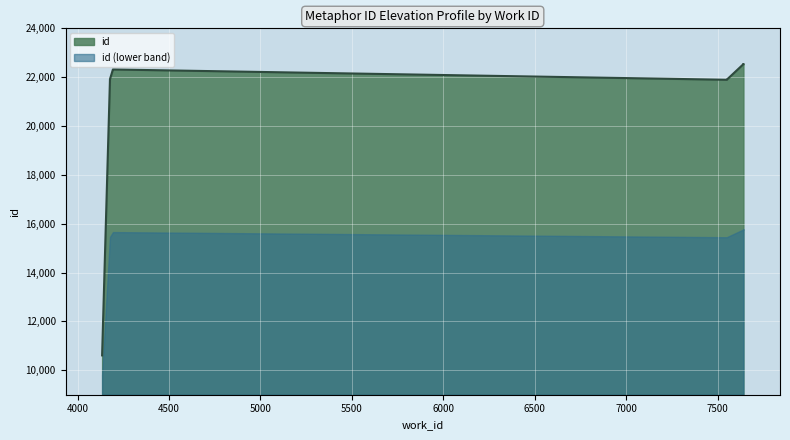

Between 4193 and 7641, which is larger?

7641